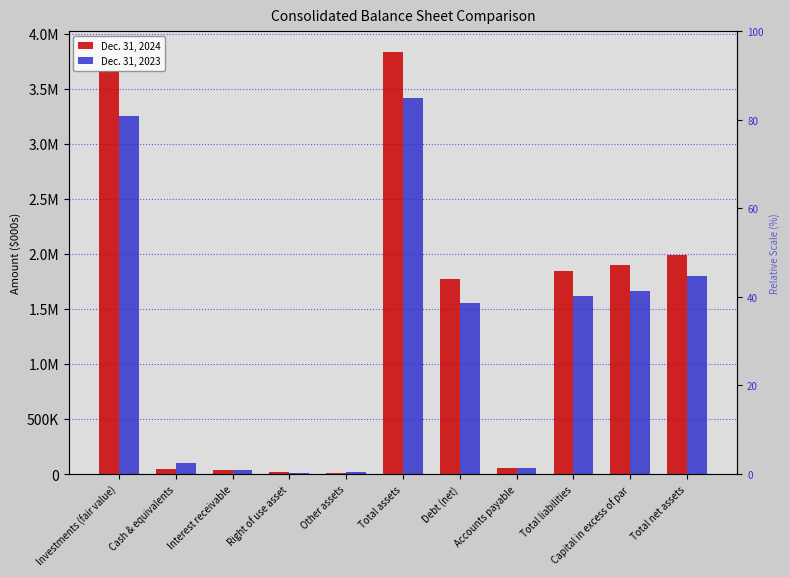

What is the spread (max minus min) of values at Interest receivable?

163